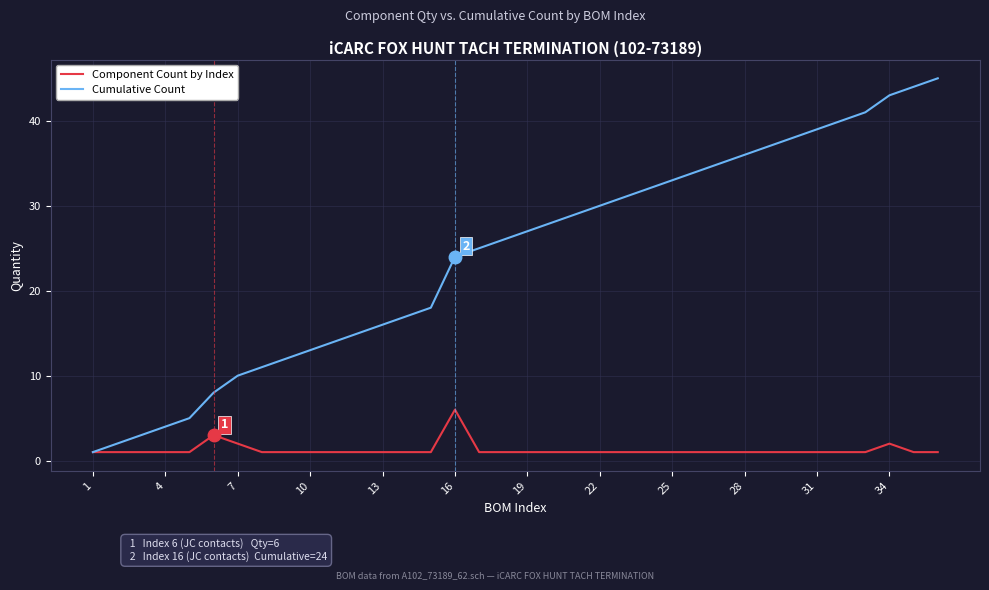

What is the maximum value shown in the chart?

45